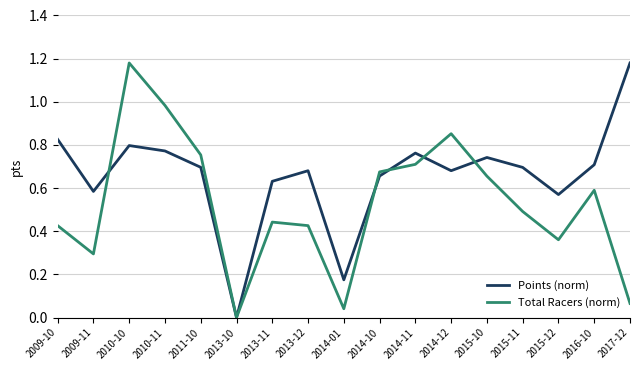

What is the sum of the Total Racers (norm) values at 2015-12 and 2011-10?

1.1